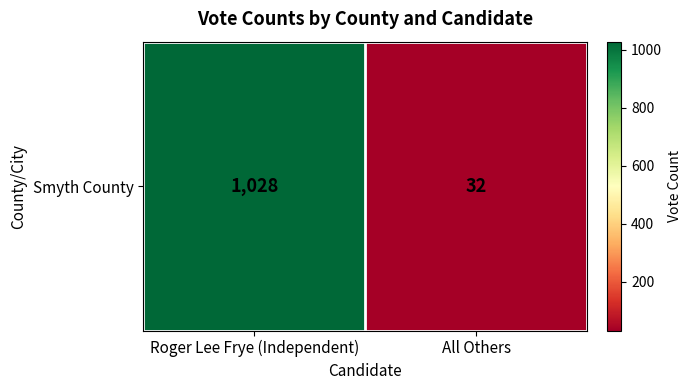

At which category does the chart reach its minimum across all series?

All Others